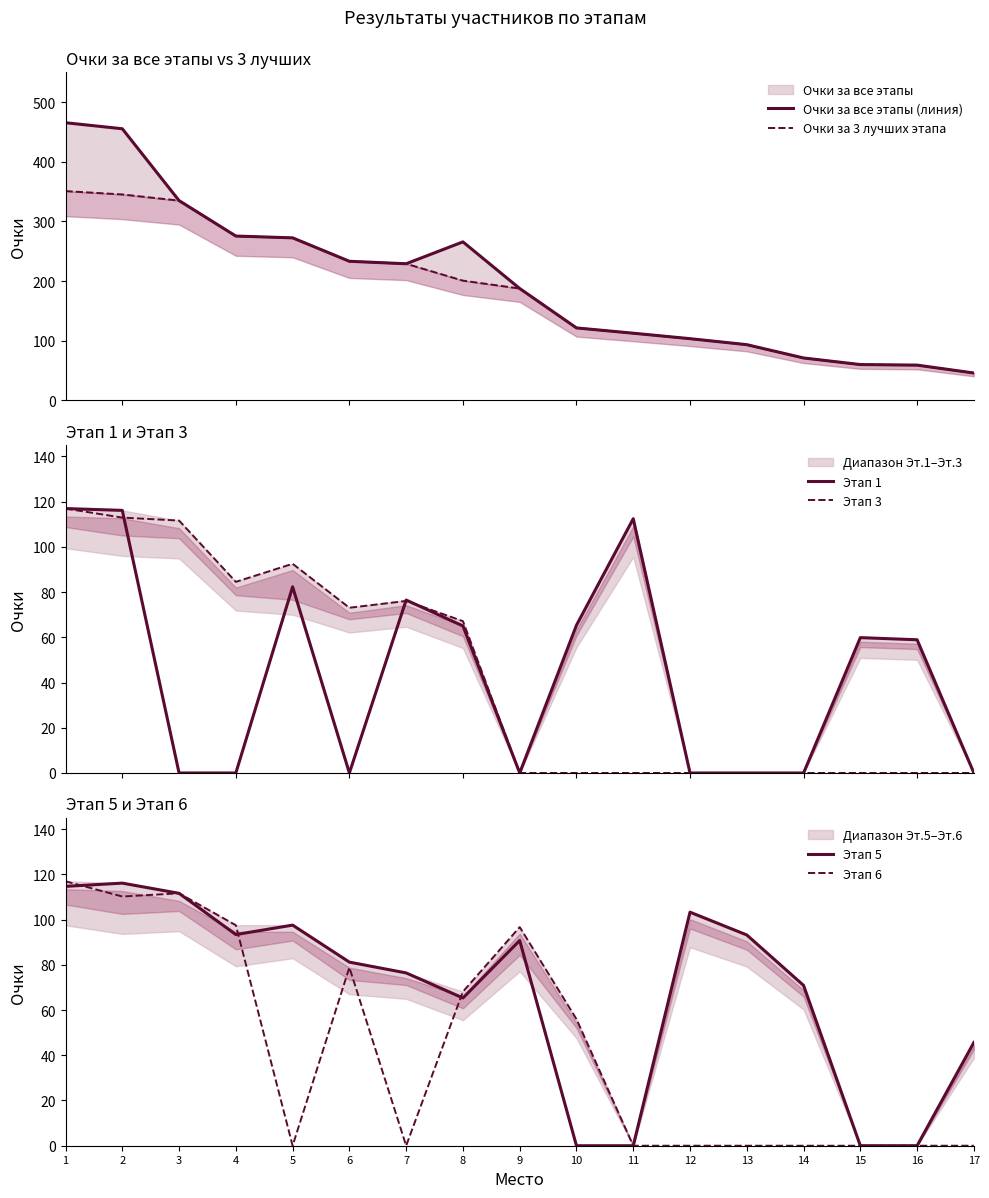

List the series in order of their peak value, lowest first.

Этап 5, Этап 1, Этап 3, Этап 6, Очки за 3 лучших этапа, Очки за все этапы (линия)